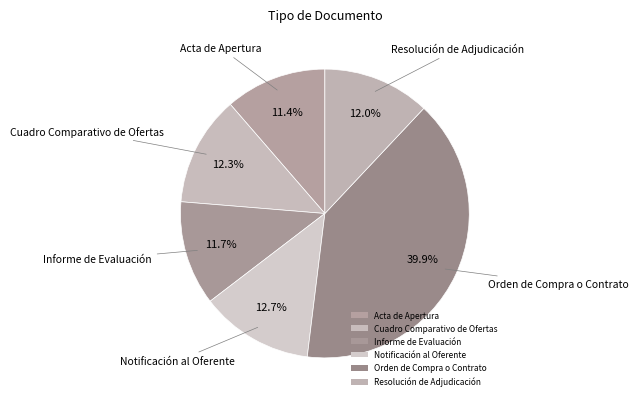

How many slices are in this pie chart?

6